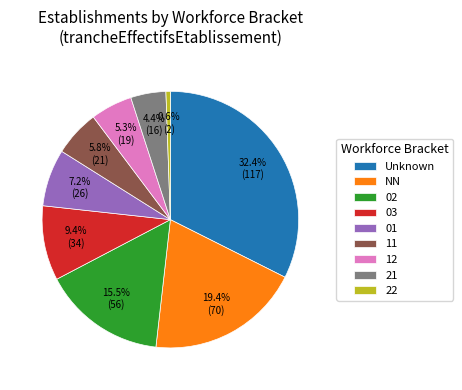

Does any single category account for the majority?

No